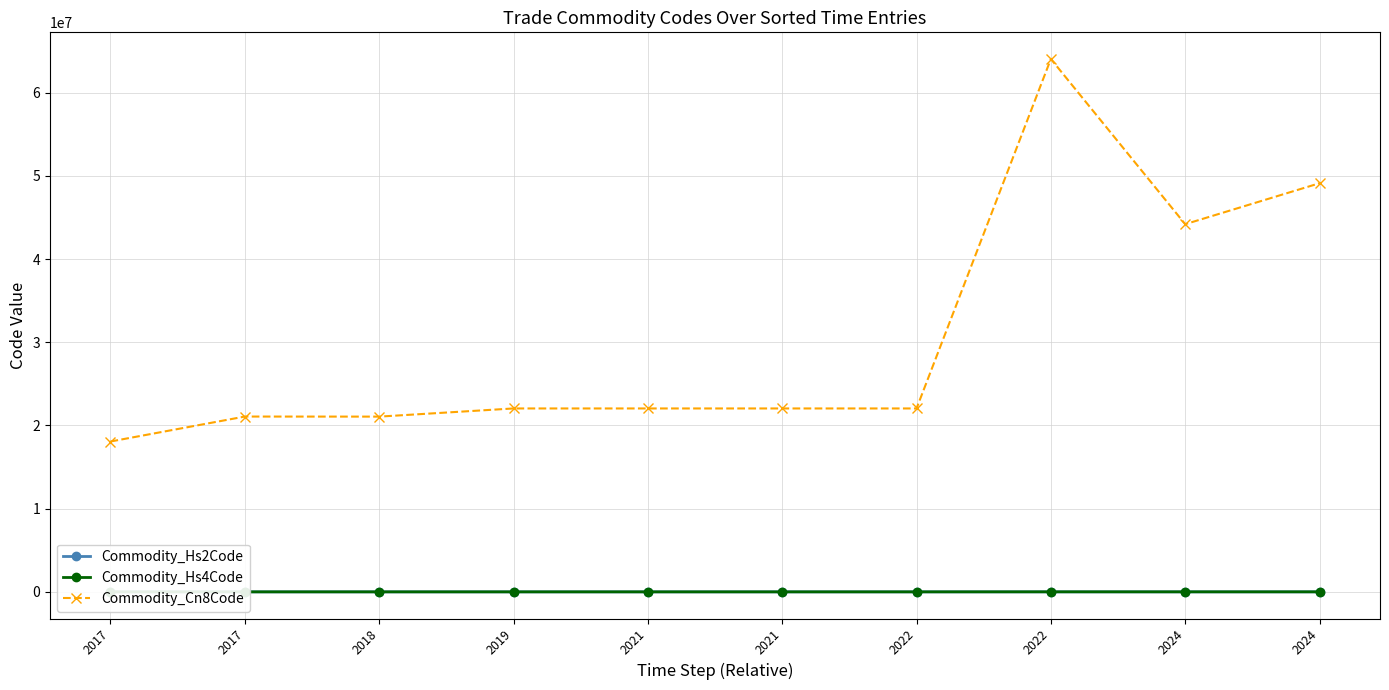

Which series changed the most between 2017 and 2021?

Commodity_Cn8Code